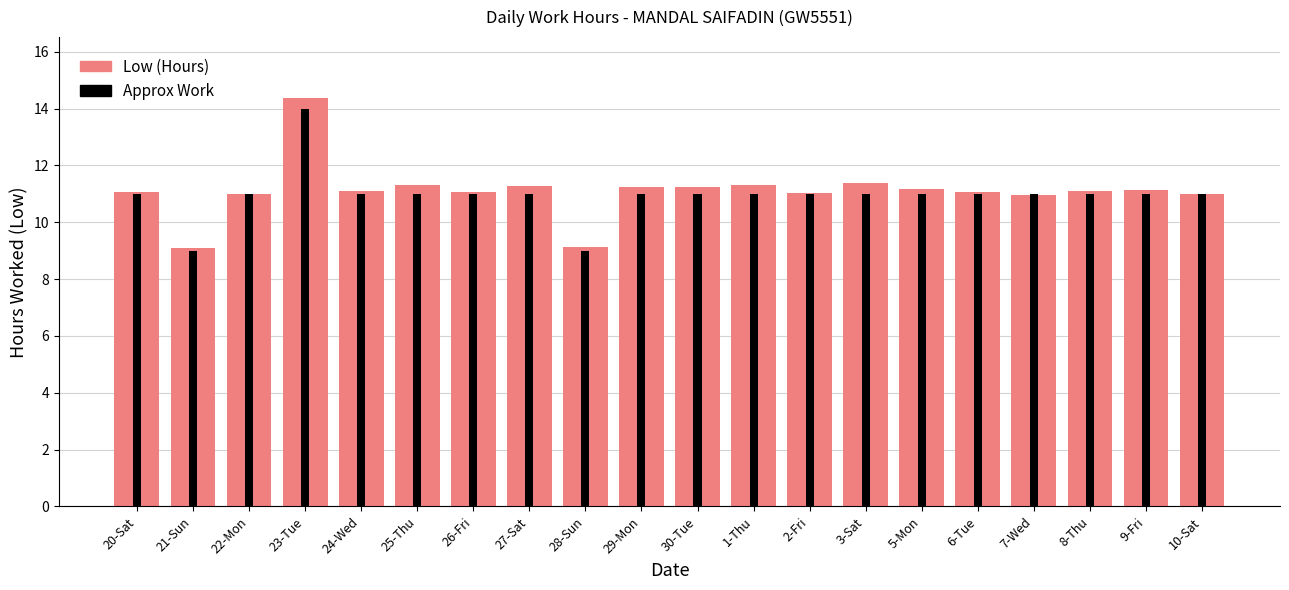

What is the difference between the maximum and minimum values in the Approx Work series?

5.0